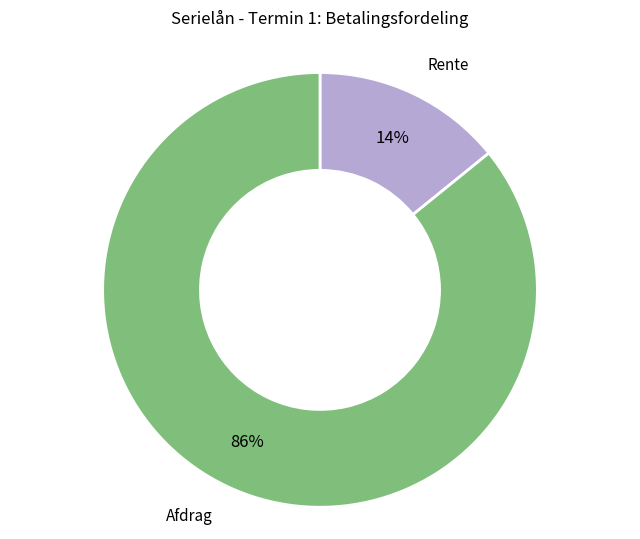

Does any single category account for the majority?

Yes